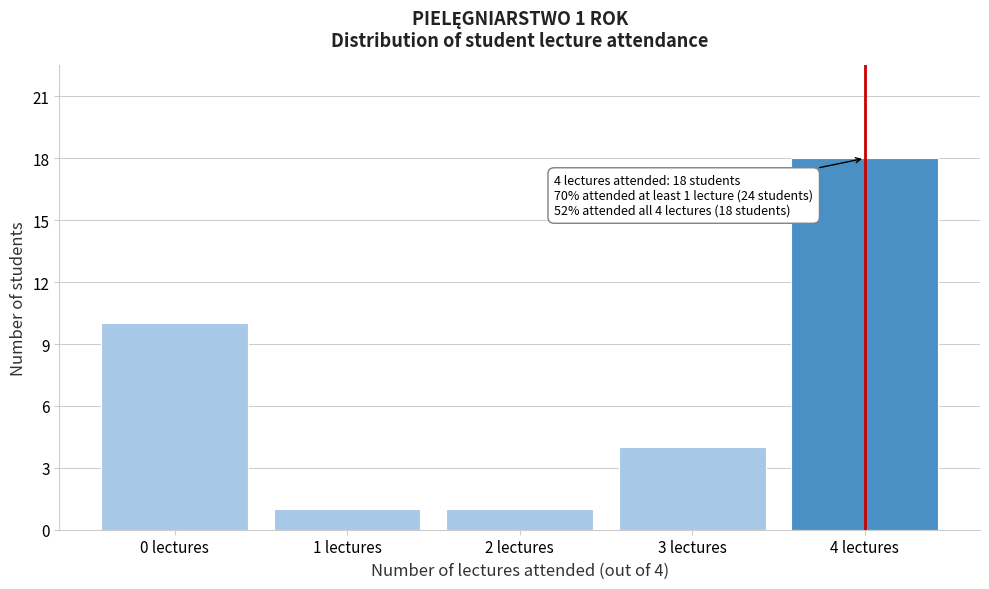

Reading left to right, list all the values displayed in this chart.

0 lectures=10	1 lectures=1	2 lectures=1	3 lectures=4	4 lectures=18